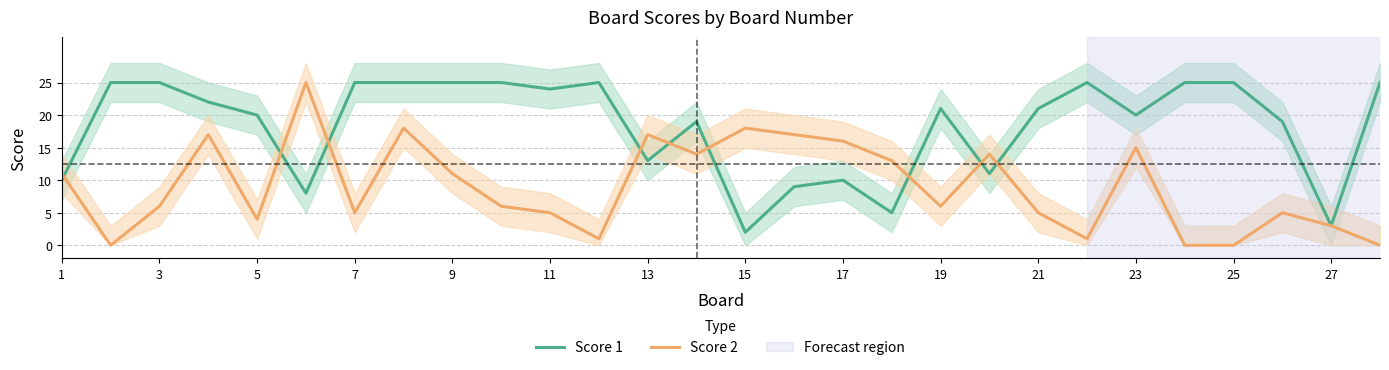

How many times do Score 2 and Score 1 cross each other?

9